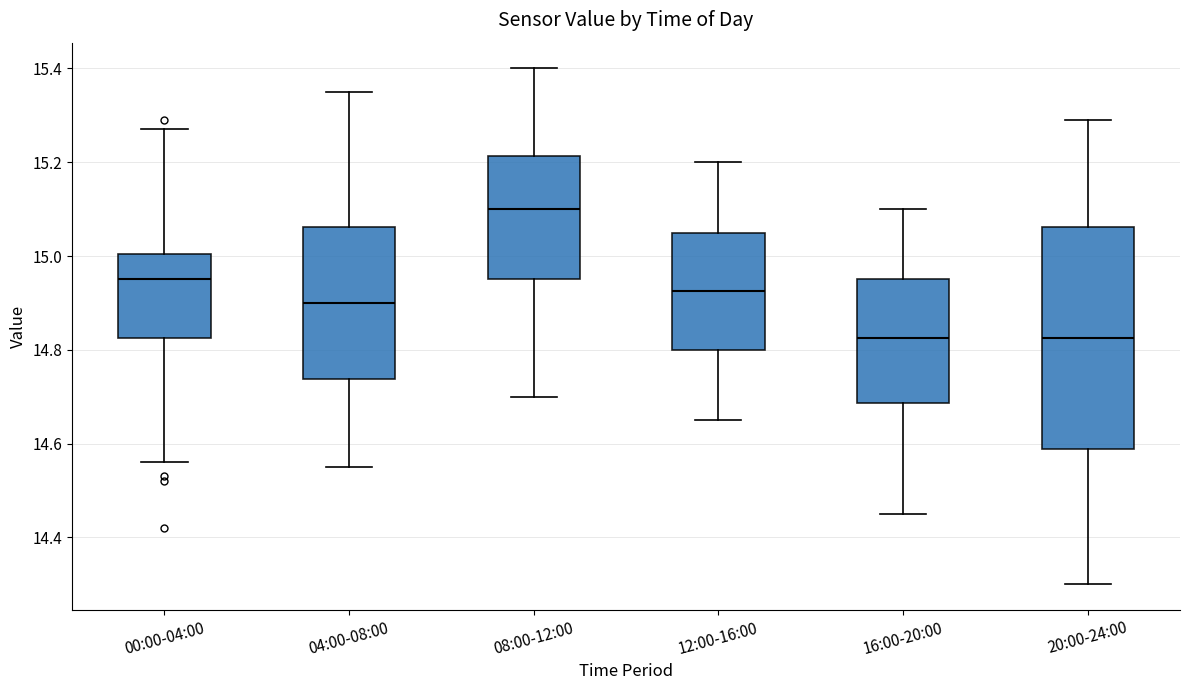

Where is the lower edge of the box for 04:00-08:00 on the y-axis? The values are not printed on the chart, so give them approximately, as read against the axis.

14.74